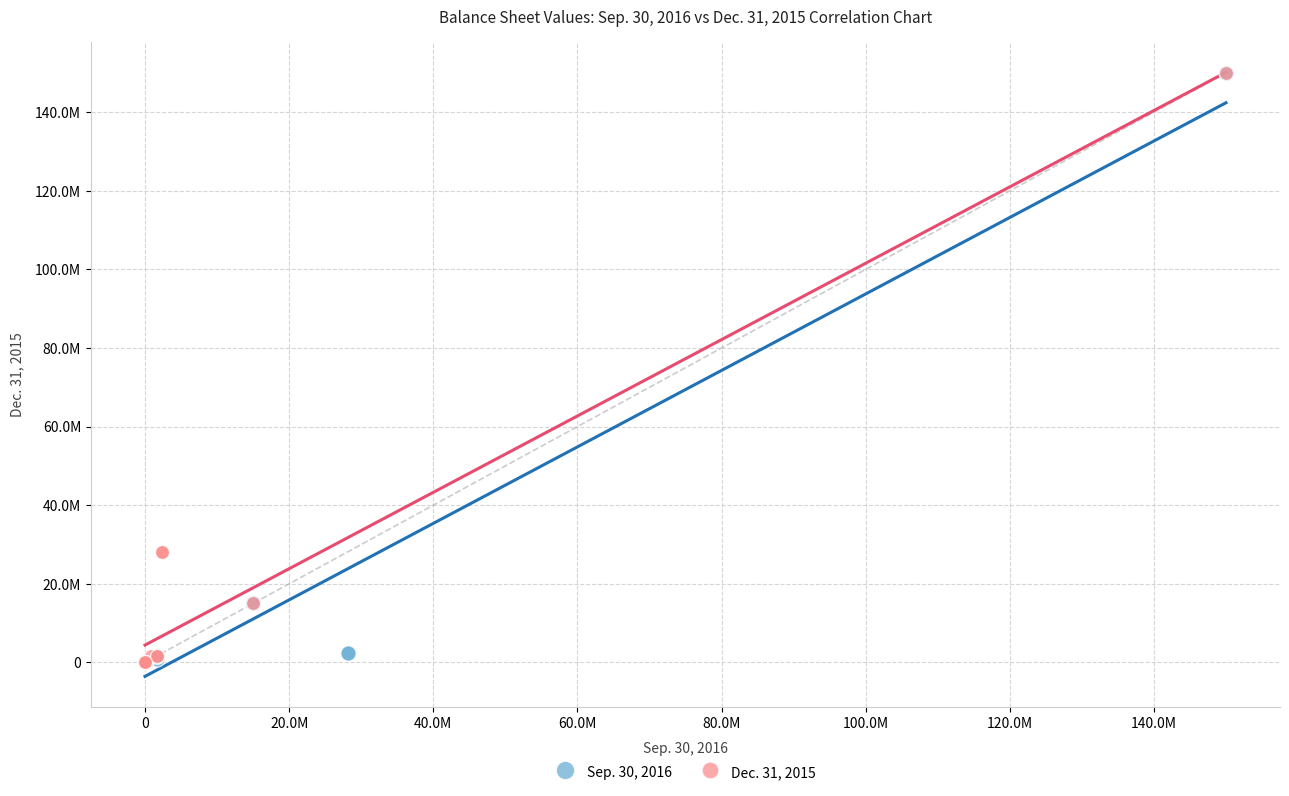

What are all the series names shown in the legend?

Sep. 30, 2016, Dec. 31, 2015